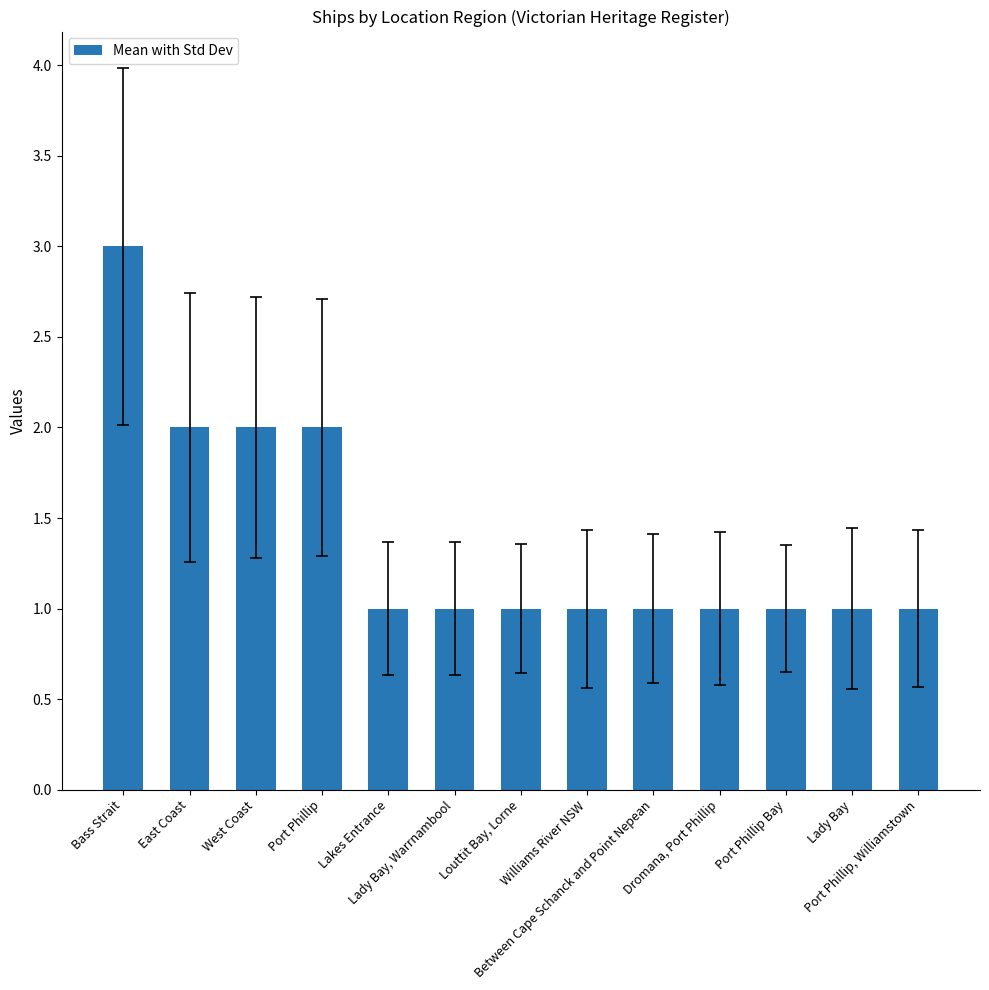

What is the maximum value shown in the chart?

3